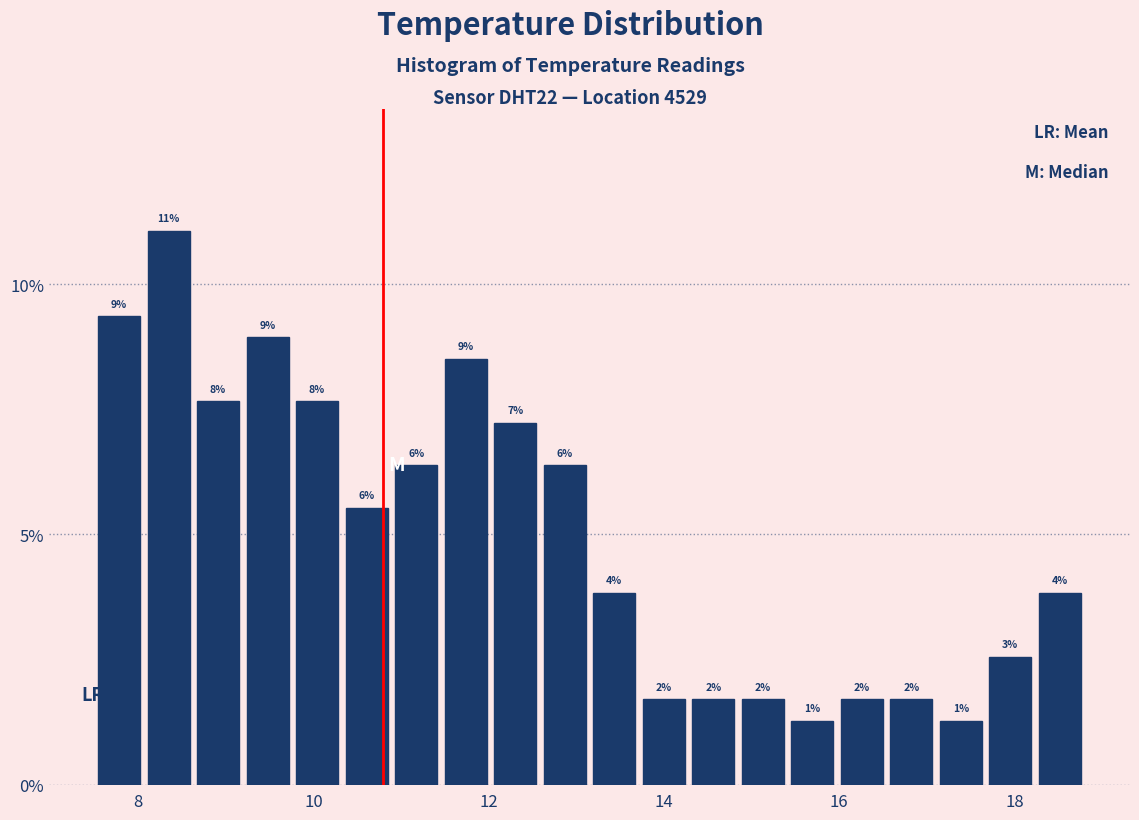

Read against the x-axis, roughly where is the centre of the tallest bar?

8.4